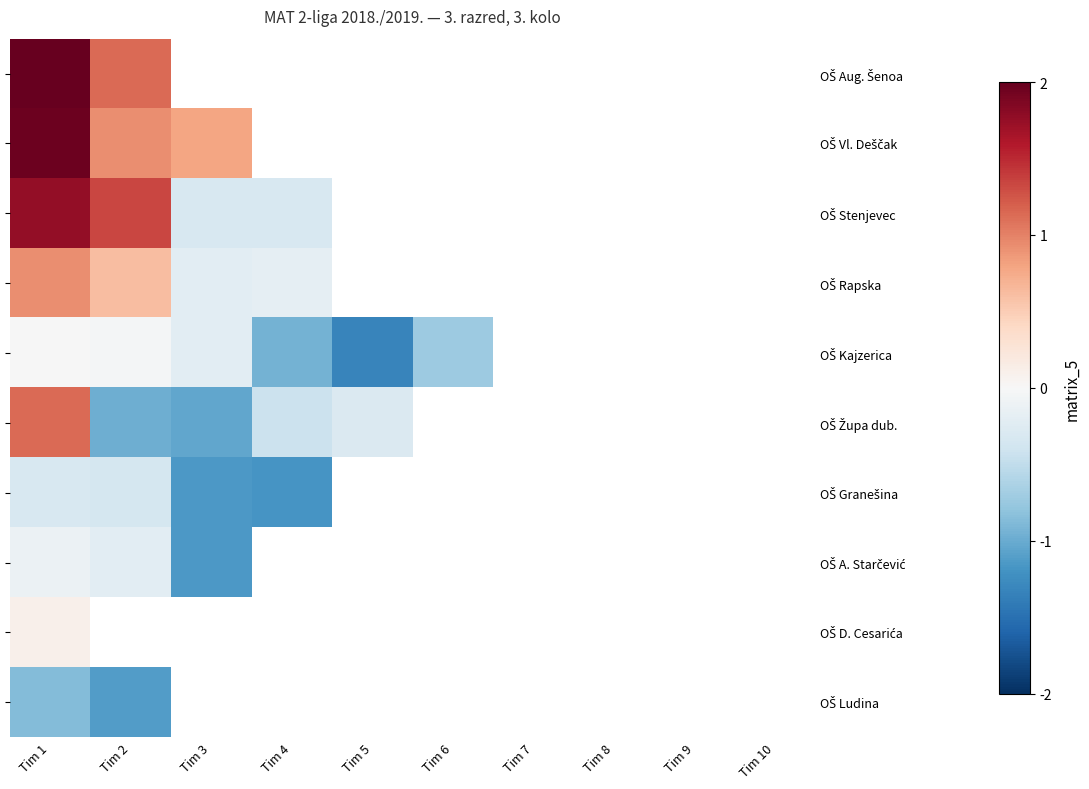

Where is OŠ Aug. Šenoa nearest to the value 1?

Tim 2